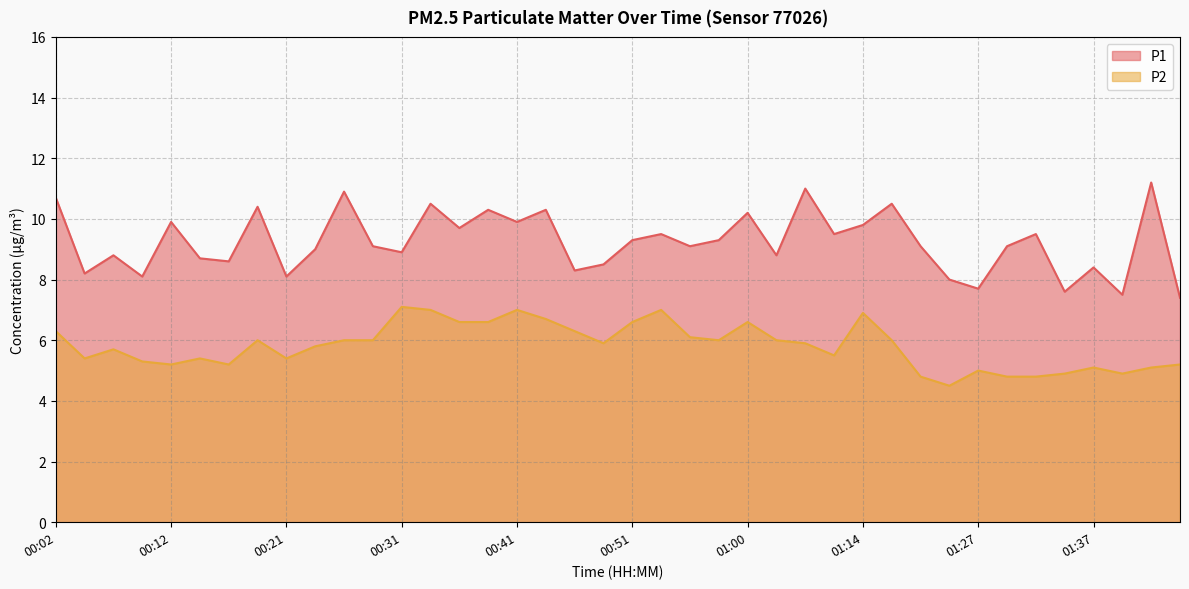

Reading left to right, extract all data points from this chart.

P1: 00:02=10.7	00:04=8.2	00:07=8.8	00:09=8.1	00:12=9.9	00:14=8.7	00:16=8.6	00:19=10.4	00:21=8.1	00:24=9.0	00:26=10.9	00:29=9.1	00:31=8.9	00:34=10.5	00:36=9.7	00:38=10.3	00:41=9.9	00:43=10.3	00:46=8.3	00:48=8.5	00:51=9.3	00:53=9.5	00:56=9.1	00:58=9.3	01:00=10.2	01:03=8.8	01:06=11.0	01:11=9.5	01:14=9.8	01:16=10.5	01:19=9.1	01:21=8.0	01:27=7.7	01:30=9.1	01:32=9.5	01:35=7.6	01:37=8.4	01:40=7.5	01:42=11.2	01:45=7.4
P2: 00:02=6.3	00:04=5.4	00:07=5.7	00:09=5.3	00:12=5.2	00:14=5.4	00:16=5.2	00:19=6.0	00:21=5.4	00:24=5.8	00:26=6.0	00:29=6.0	00:31=7.1	00:34=7.0	00:36=6.6	00:38=6.6	00:41=7.0	00:43=6.7	00:46=6.3	00:48=5.9	00:51=6.6	00:53=7.0	00:56=6.1	00:58=6.0	01:00=6.6	01:03=6.0	01:06=5.9	01:11=5.5	01:14=6.9	01:16=6.0	01:19=4.8	01:21=4.5	01:27=5.0	01:30=4.8	01:32=4.8	01:35=4.9	01:37=5.1	01:40=4.9	01:42=5.1	01:45=5.2